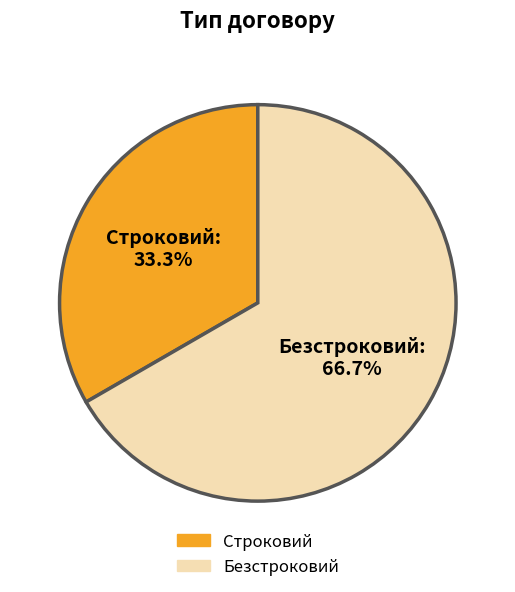

Count the number of slices in the pie.

2